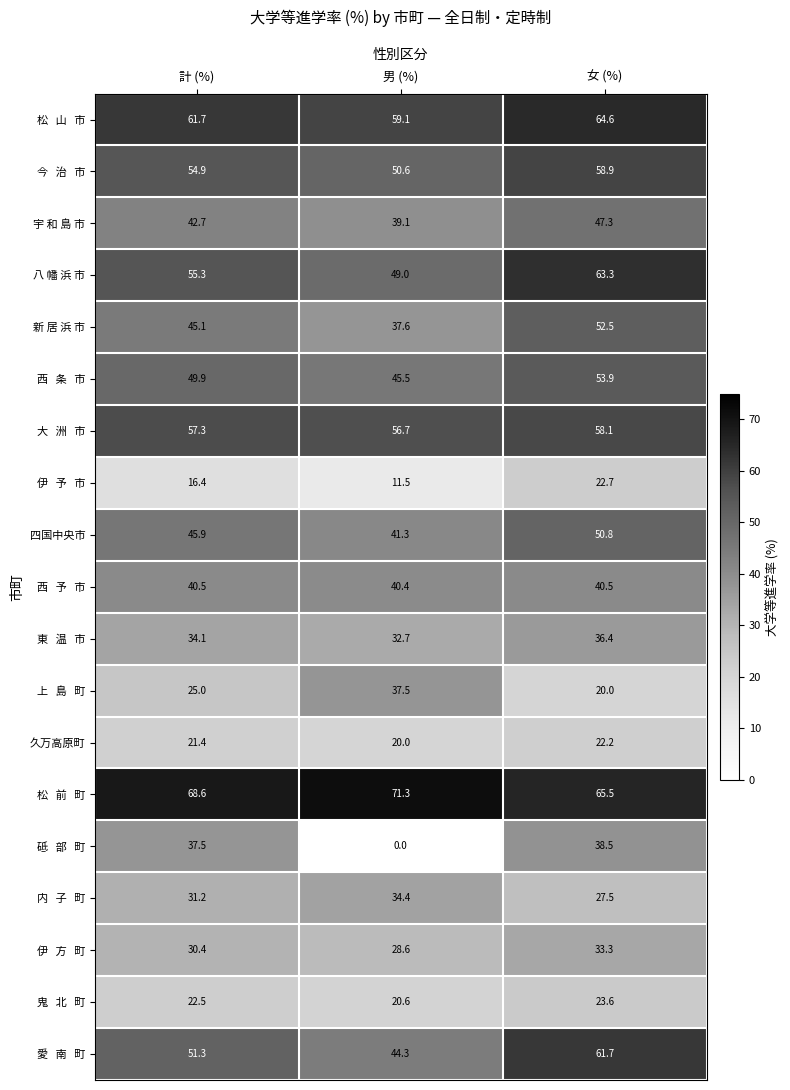

What is the sum of all 久万高原町 values?

63.6